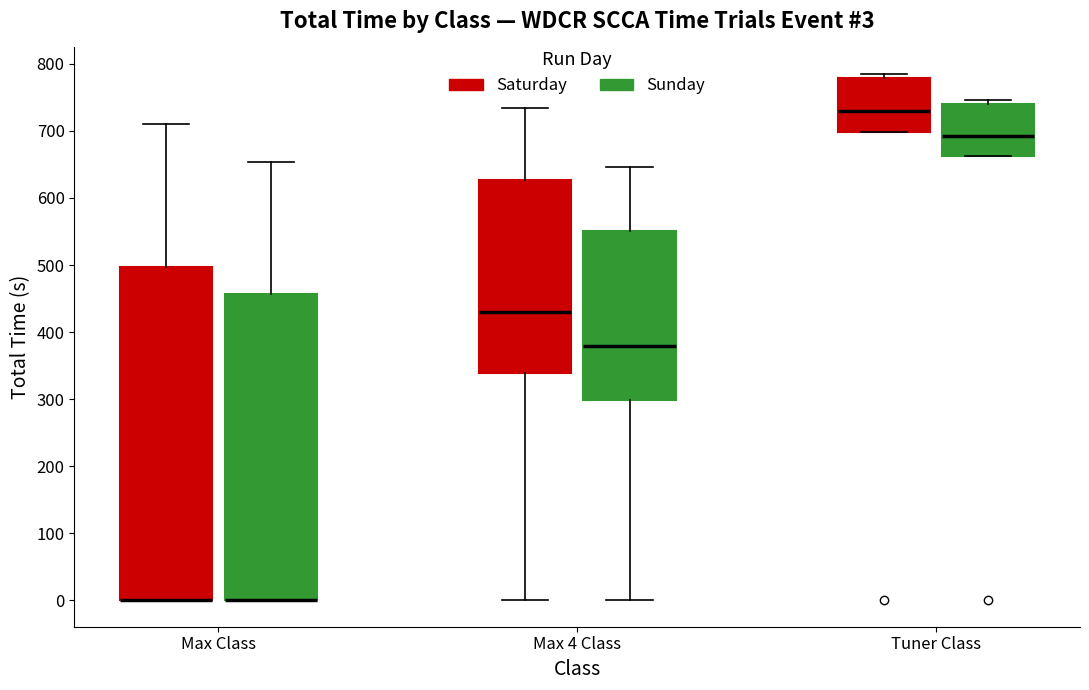

Which box is the tallest, from its lower edge to its upper edge?

Max Class (Saturday)